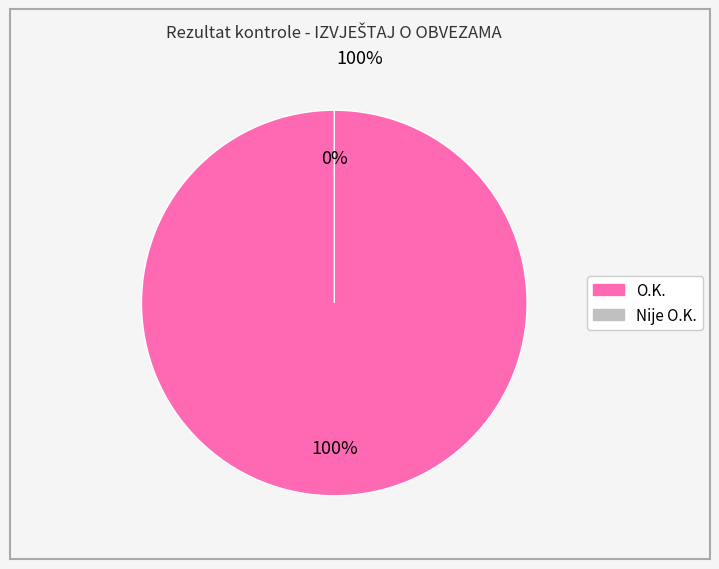

Does Nije O.K. account for over 50% of the chart?

No